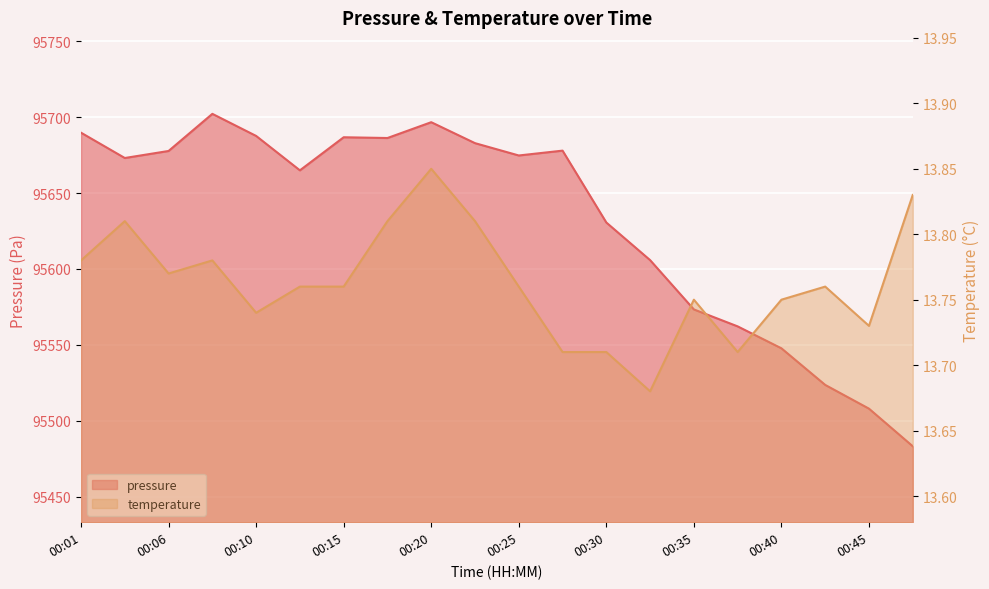

Where is the first local minimum for temperature?

00:06